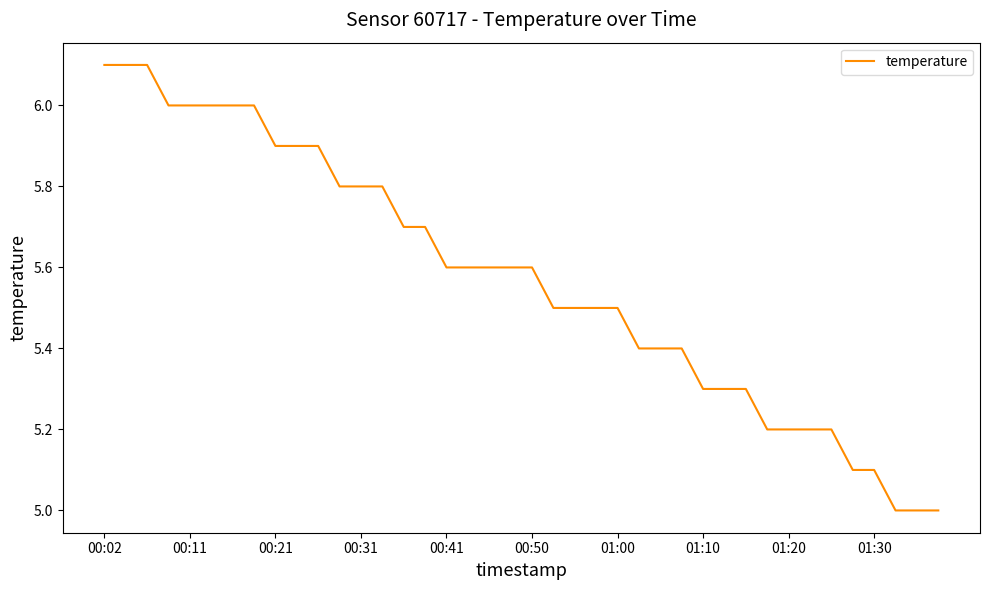

What is the maximum value shown in the chart?

6.1